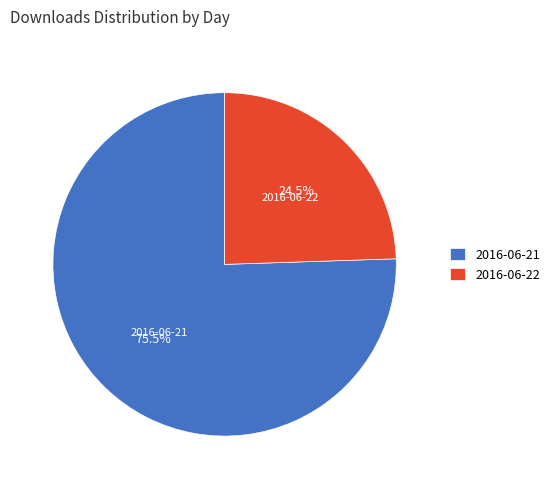

To the nearest percent, what is the difference between the largest and smallest slice percentages?

51%